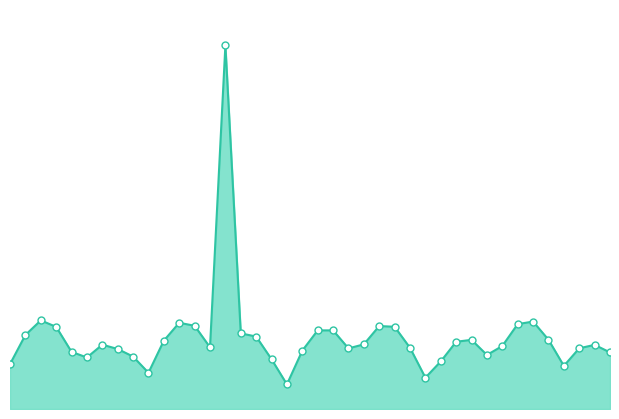

At how many categories does at least one series exceed 15?

1